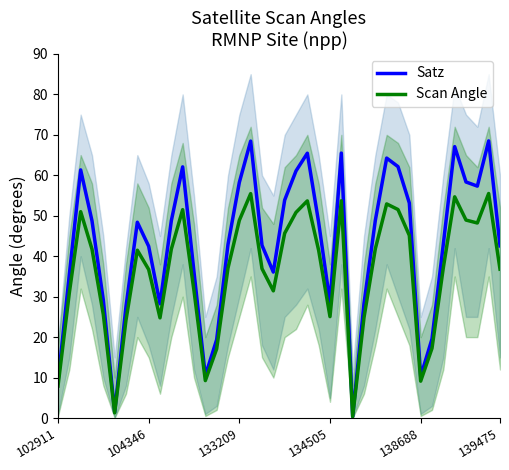

What is the maximum value for Scan Angle?

55.5